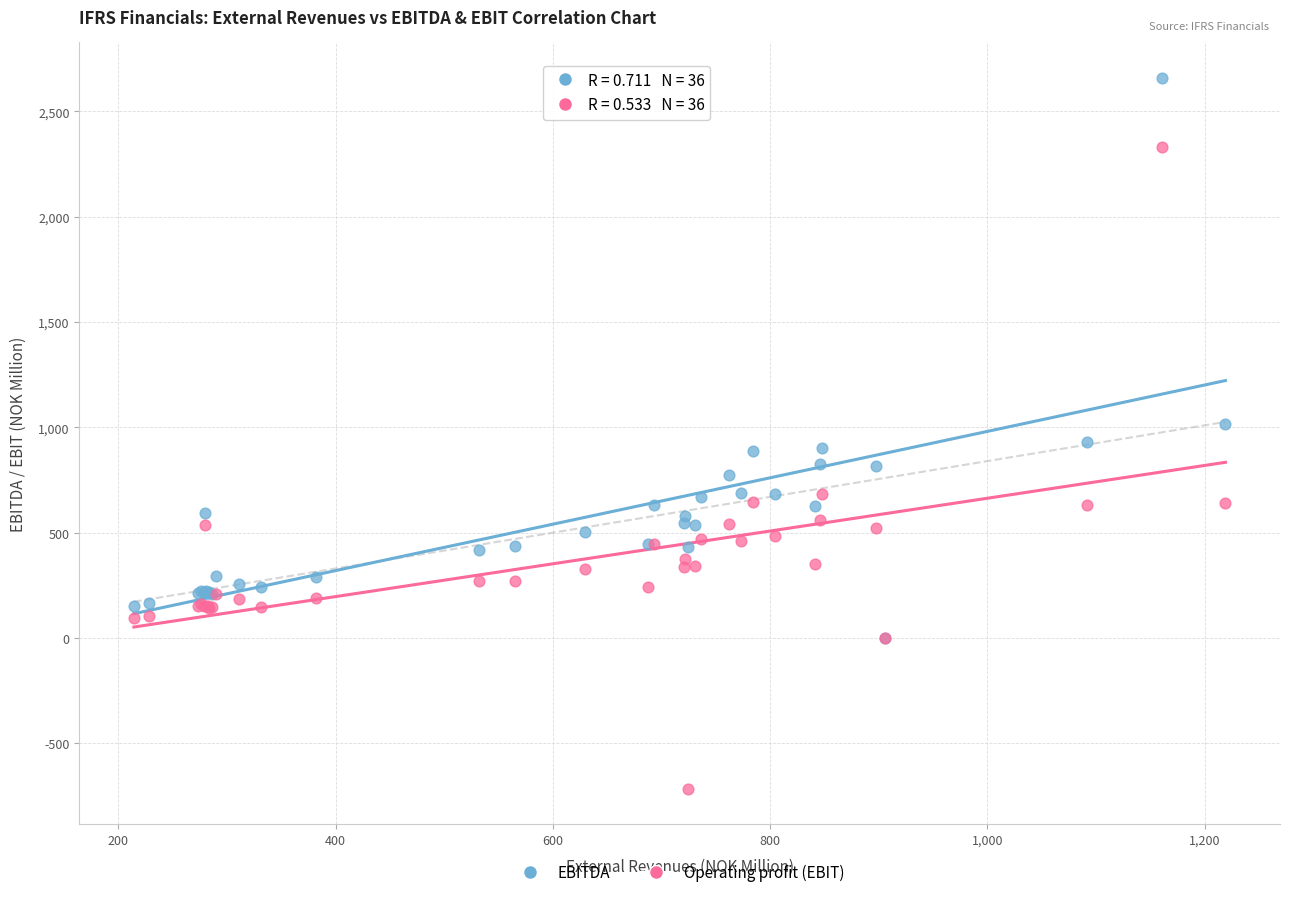

What are all the series names shown in the legend?

EBITDA, Operating profit (EBIT)